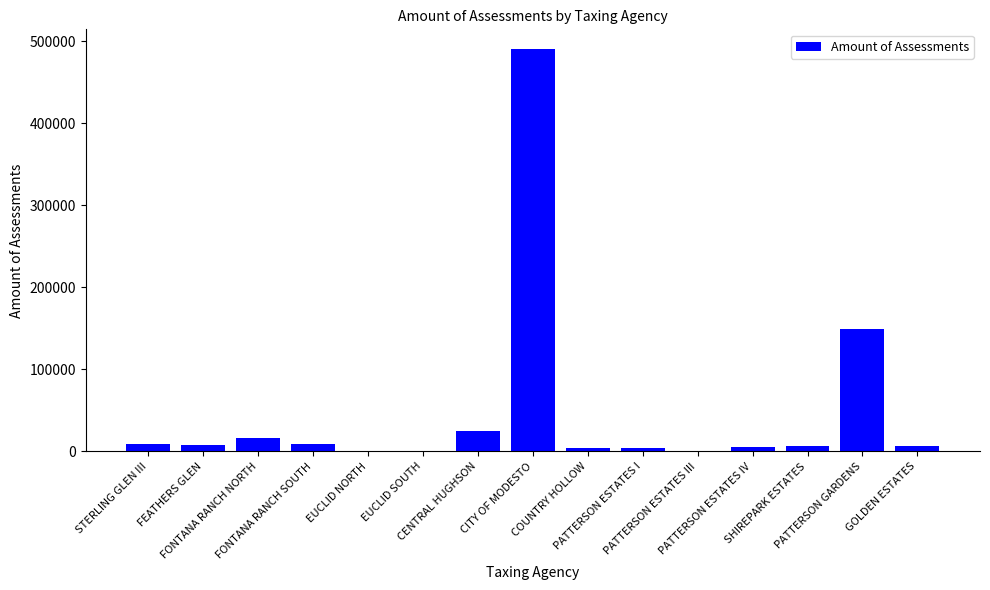

What is the maximum value shown in the chart?

490219.7